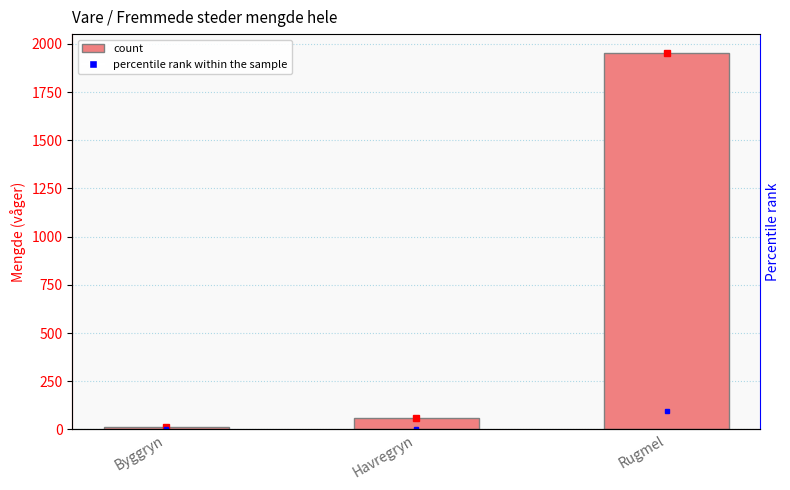

Are the bars horizontal?

No